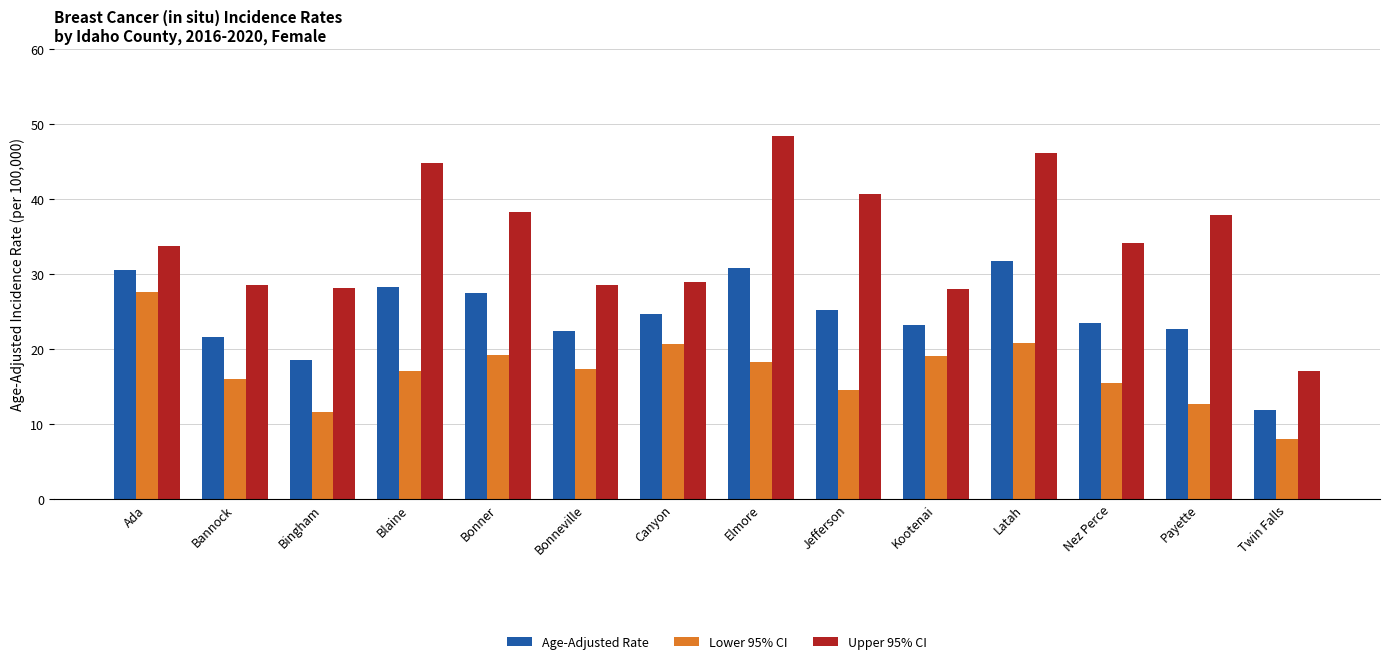

Is the value of Age-Adjusted Rate at Twin Falls greater than the value of Lower 95% CI at Jefferson?

No